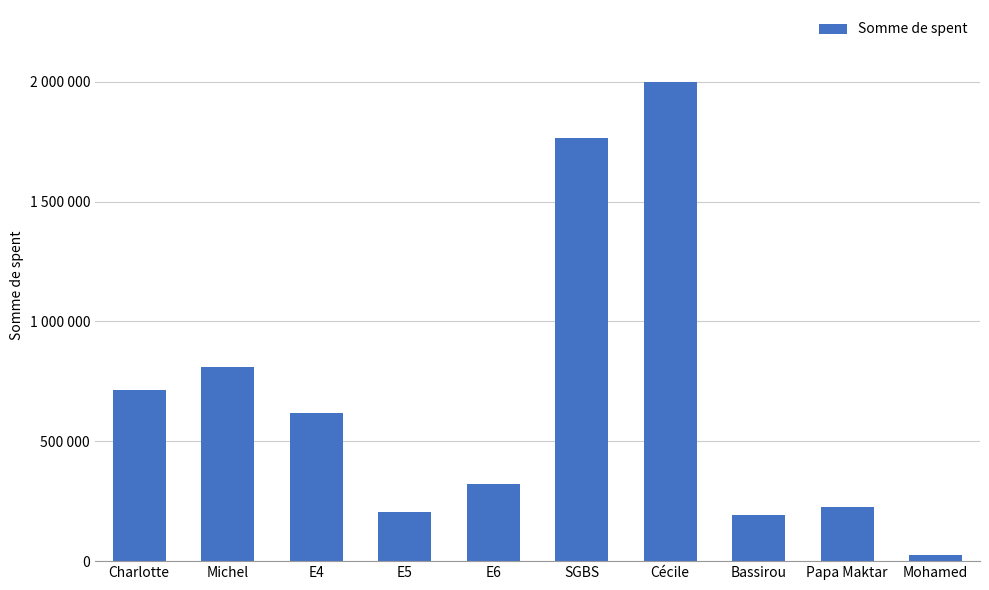

What is the difference between the values at Bassirou and SGBS?

1572182